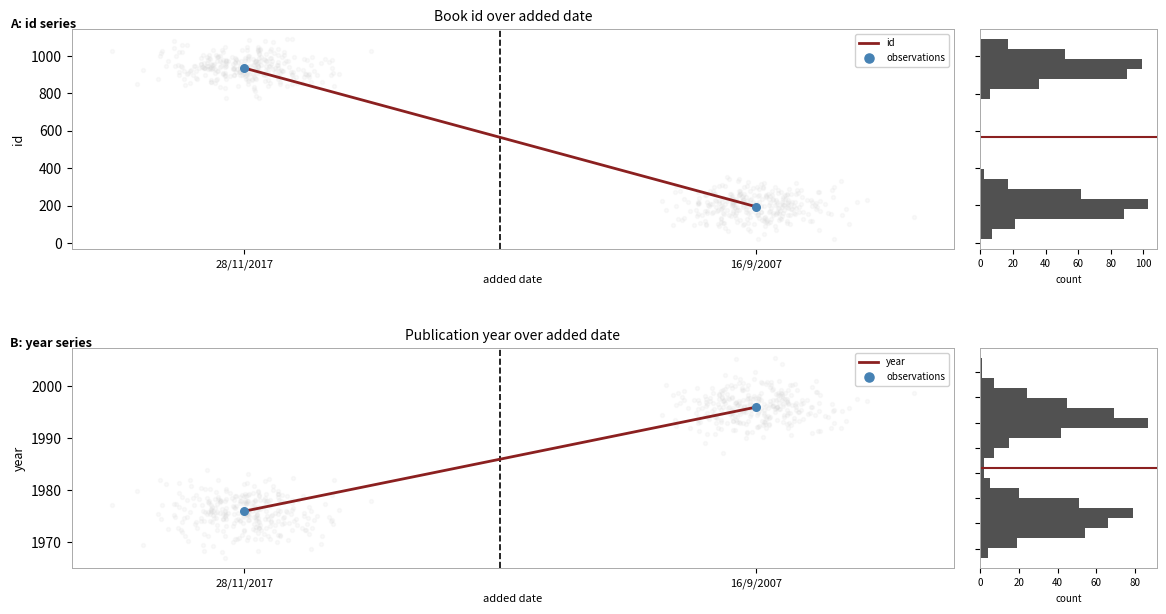

What is the total value across all series at 16/9/2007?

4186